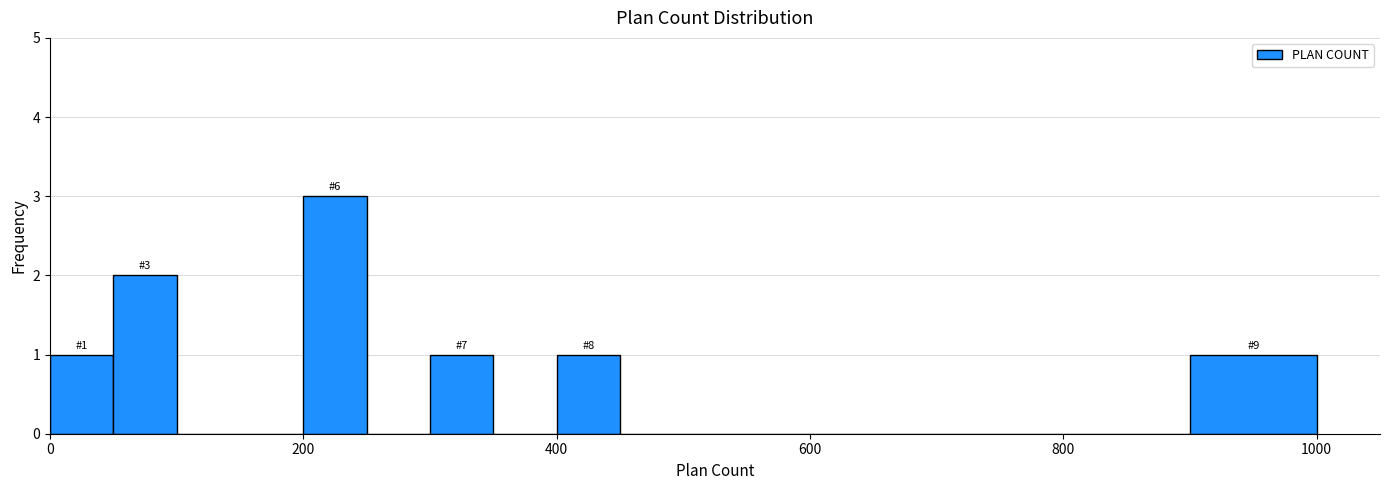

Read against the x-axis, roughly where is the centre of the tallest bar?

220